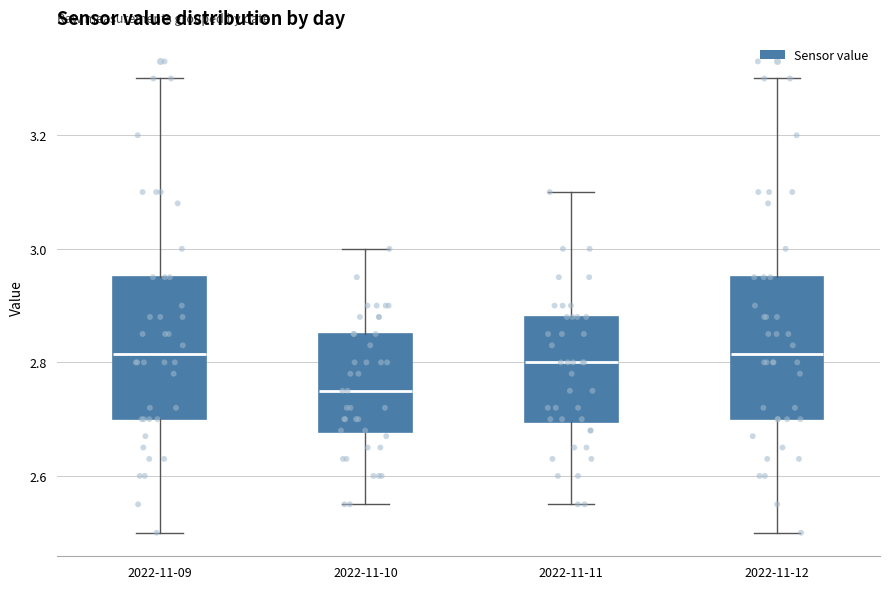

Reading left to right, read every box against the y-axis: the position of its median line, the range the box covers, and the ends of its whiskers. The values are not printed on the chart, so give them approximately, as read against the axis.

2022-11-09: median 2.82, box 2.70 to 2.96, whiskers 2.50 to 3.30
2022-11-10: median 2.76, box 2.68 to 2.86, whiskers 2.56 to 3.00
2022-11-11: median 2.80, box 2.70 to 2.88, whiskers 2.56 to 3.10
2022-11-12: median 2.82, box 2.70 to 2.96, whiskers 2.50 to 3.30